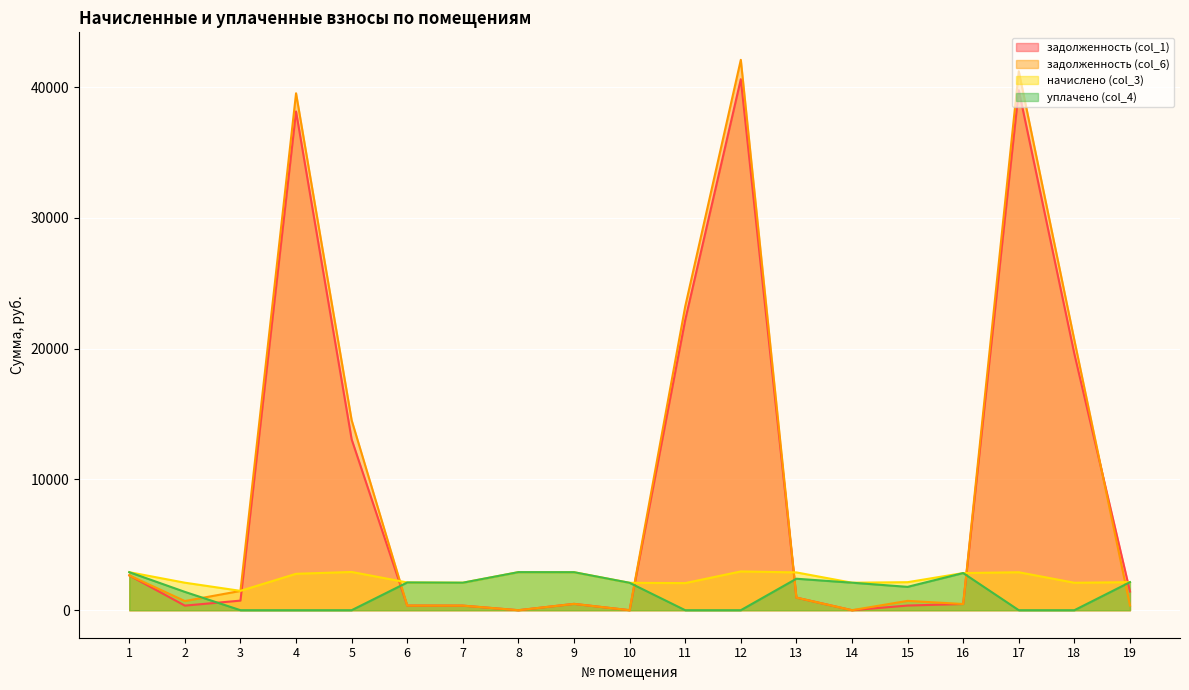

How many lines are shown in the chart?

4